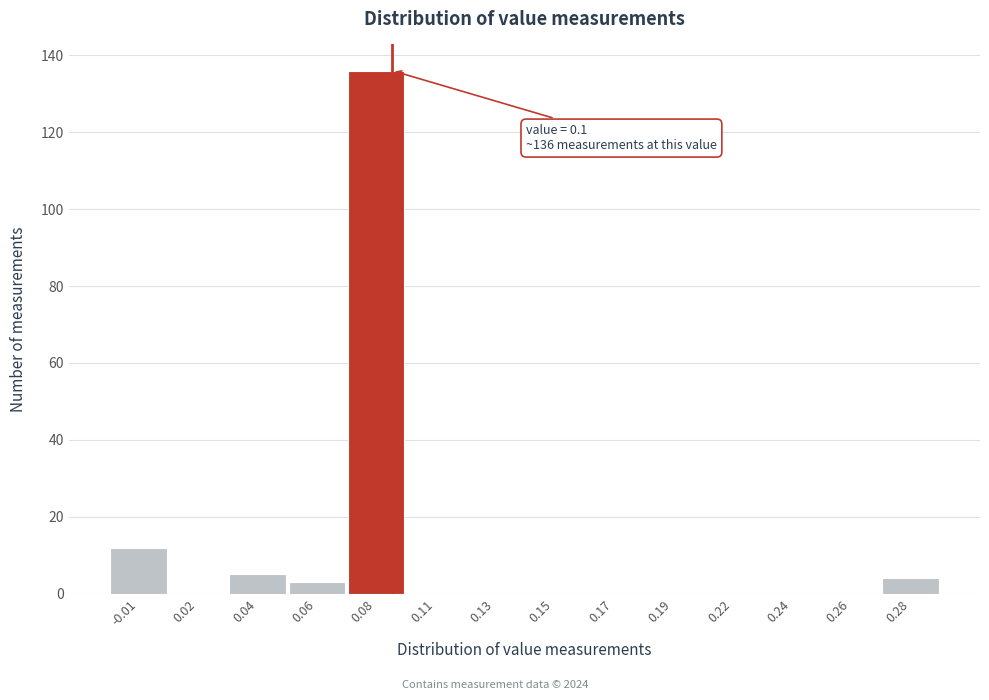

Reading right to left, extract all data points from this chart.

0.28=4	0.26=0	0.24=0	0.22=0	0.19=0	0.17=0	0.15=0	0.13=0	0.11=0	0.08=136	0.06=3	0.04=5	0.02=0	-0.01=12